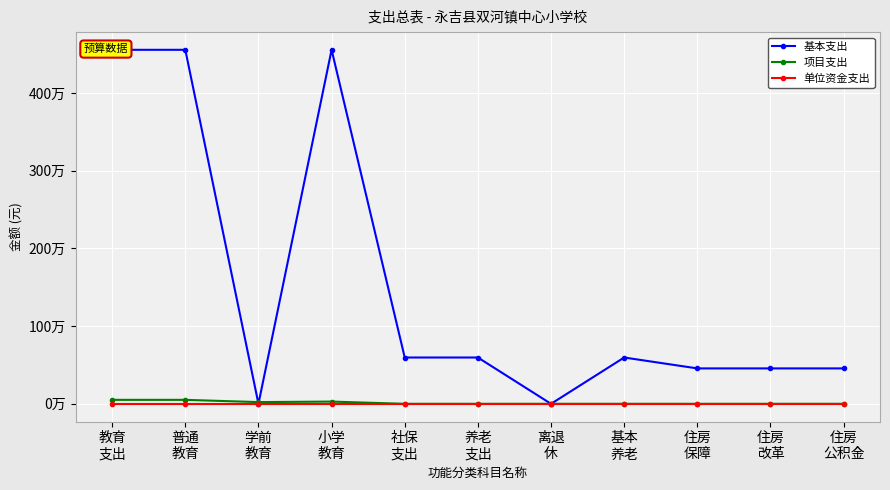

Rank the categories by 项目支出 value from lowest to highest.

社保
支出, 养老
支出, 离退
休, 基本
养老, 住房
保障, 住房
改革, 住房
公积金, 学前
教育, 小学
教育, 教育
支出, 普通
教育